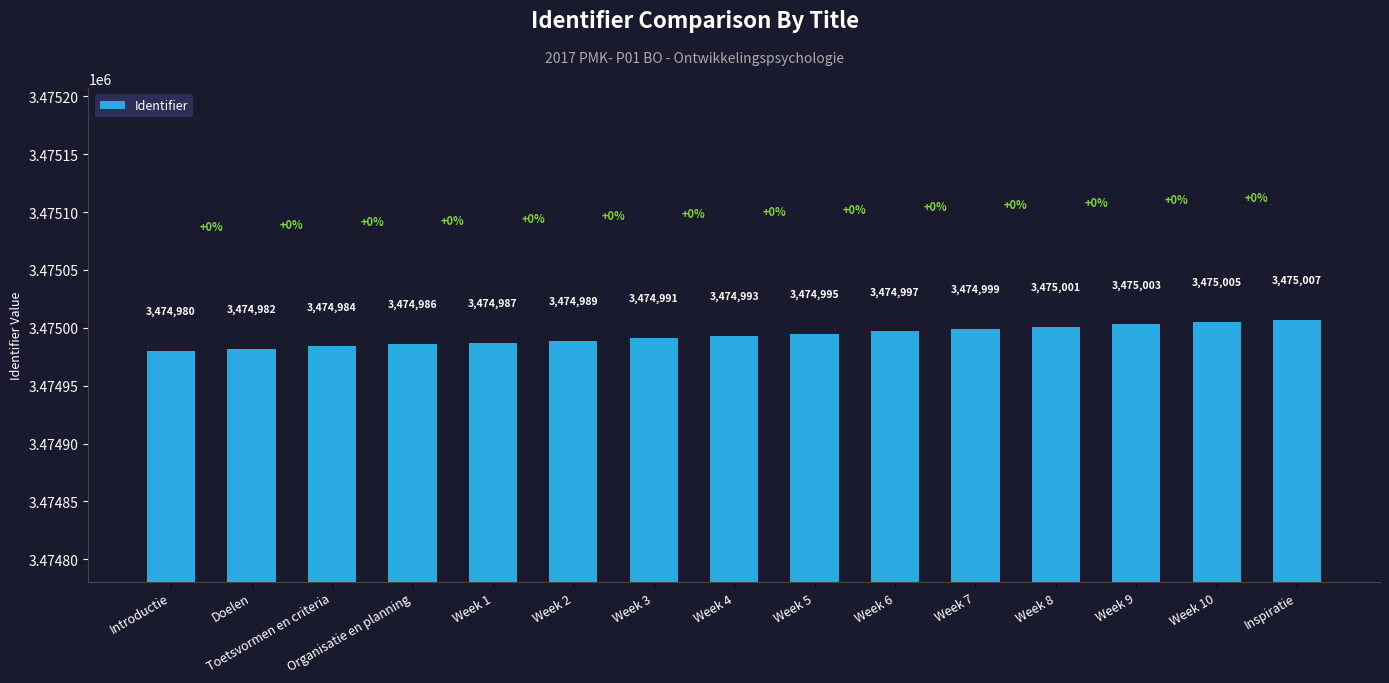

What is the label of the 1st bar from the right?

Inspiratie